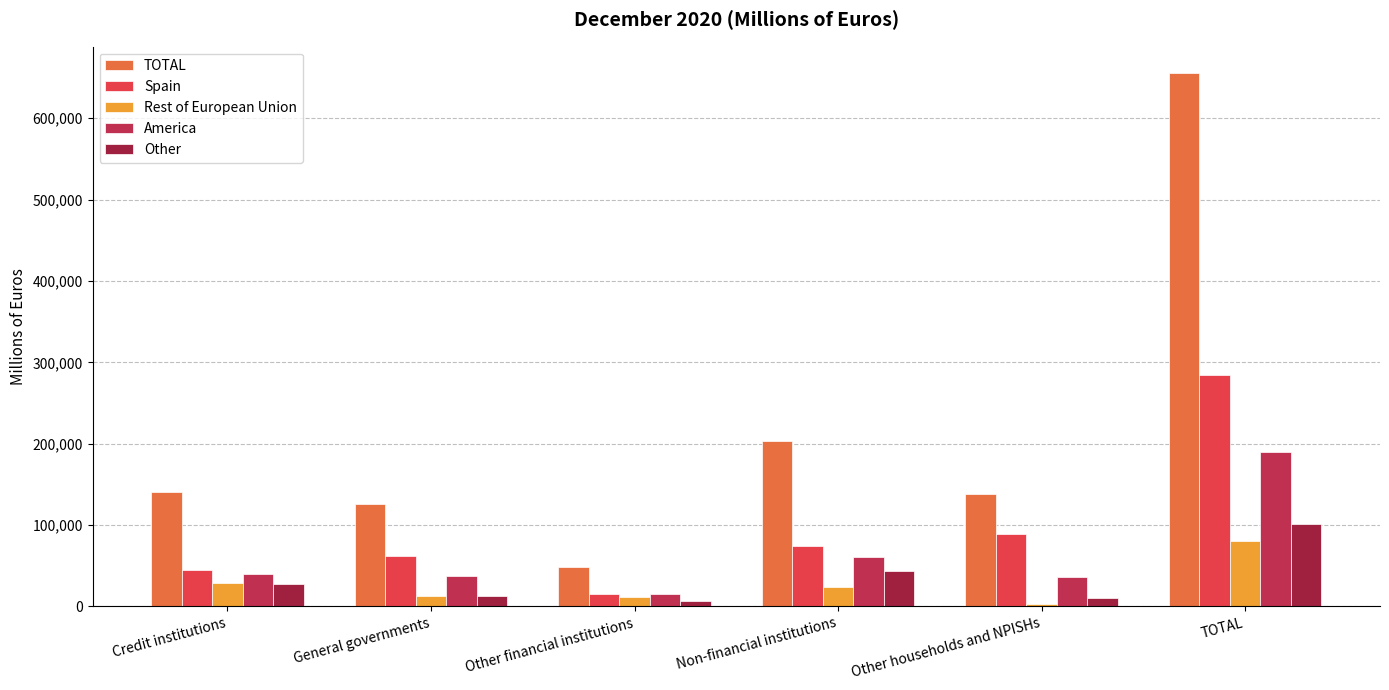

What position from the left is Non-financial institutions?

4